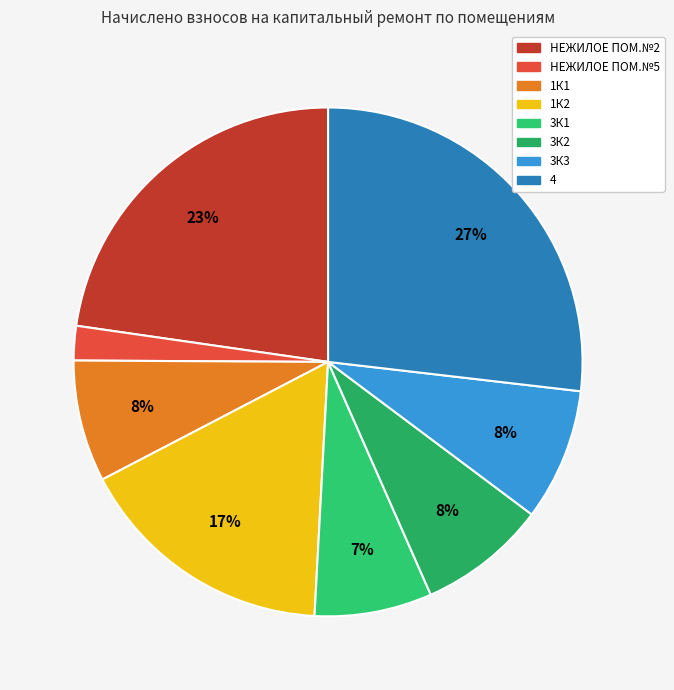

To the nearest percent, what portion does 3К2 represent?

8%